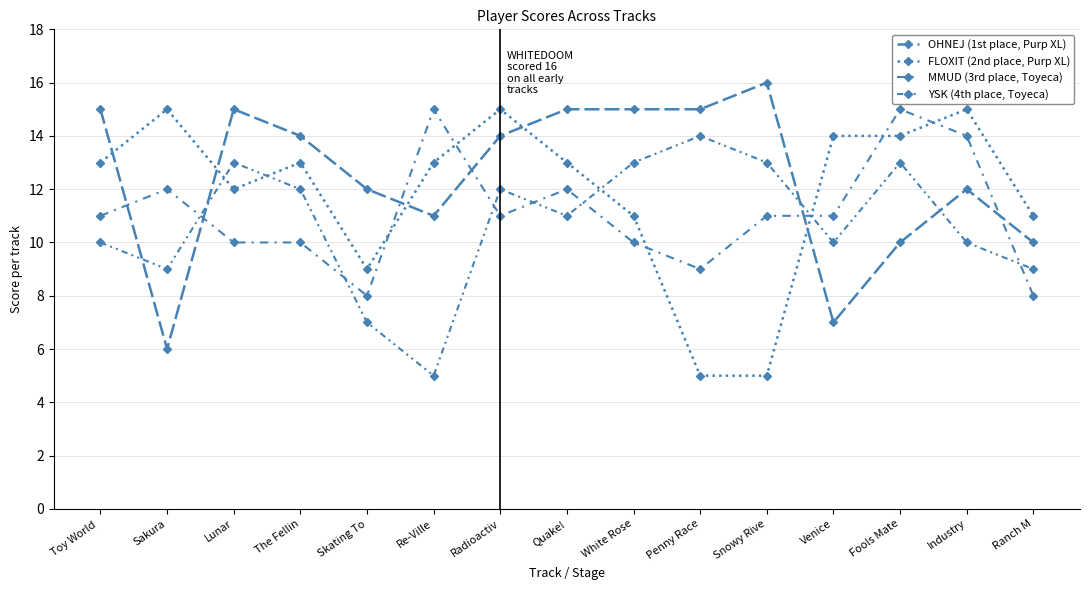

Rank the series by their average value, from lowest to highest.

YSK (4th place, Toyeca), MMUD (3rd place, Toyeca), FLOXIT (2nd place, Purp XL), OHNEJ (1st place, Purp XL)